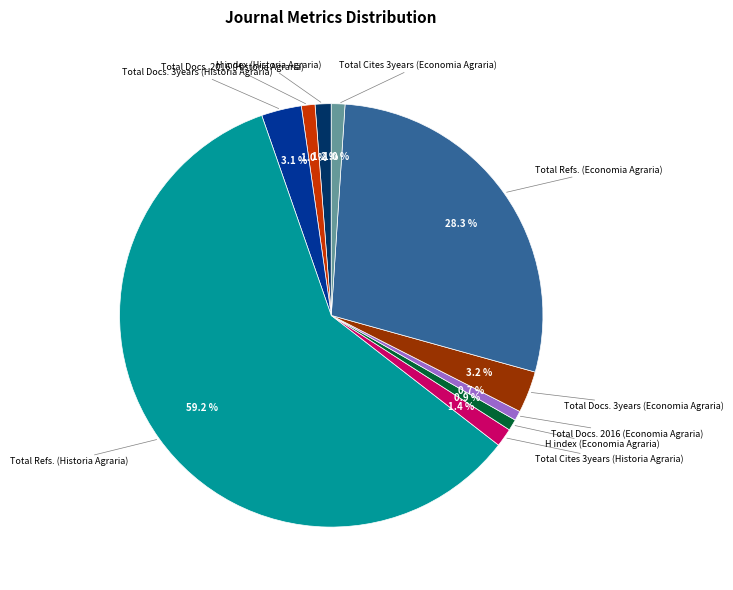

Does any single category account for the majority?

Yes